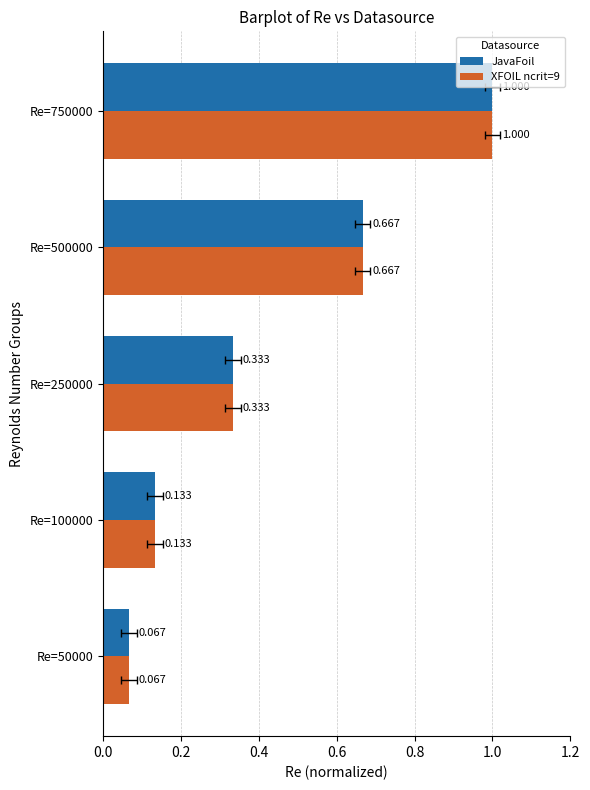

What are all the series names shown in the legend?

JavaFoil, XFOIL ncrit=9